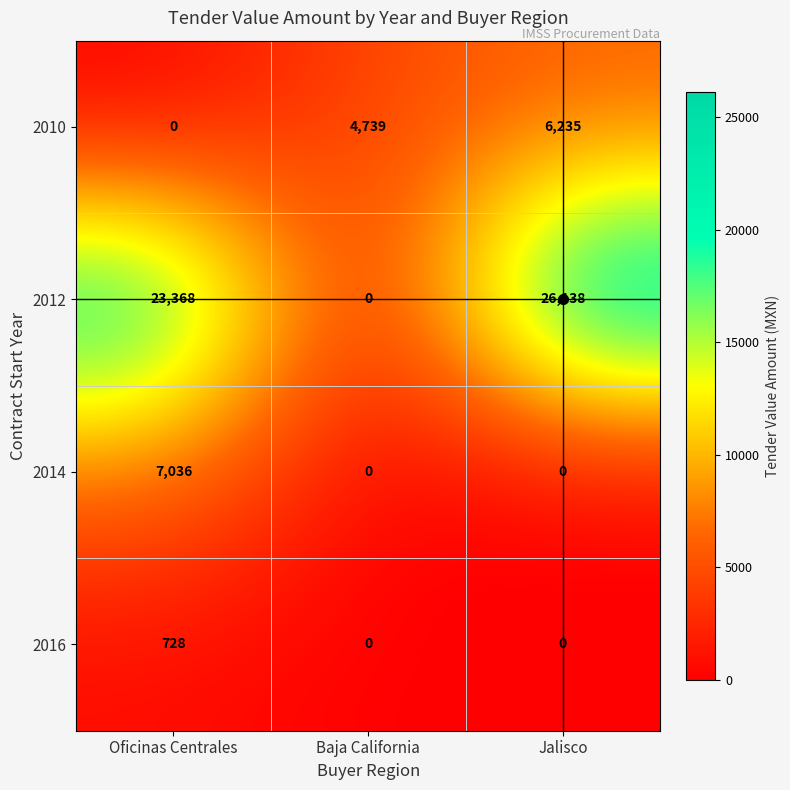

List the series in order of their peak value, highest first.

2012, 2014, 2010, 2016